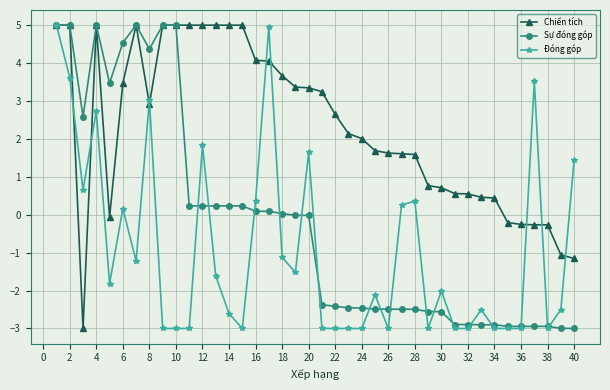

Rank the series by their average value, from lowest to highest.

Đóng góp, Sự đóng góp, Chiến tích